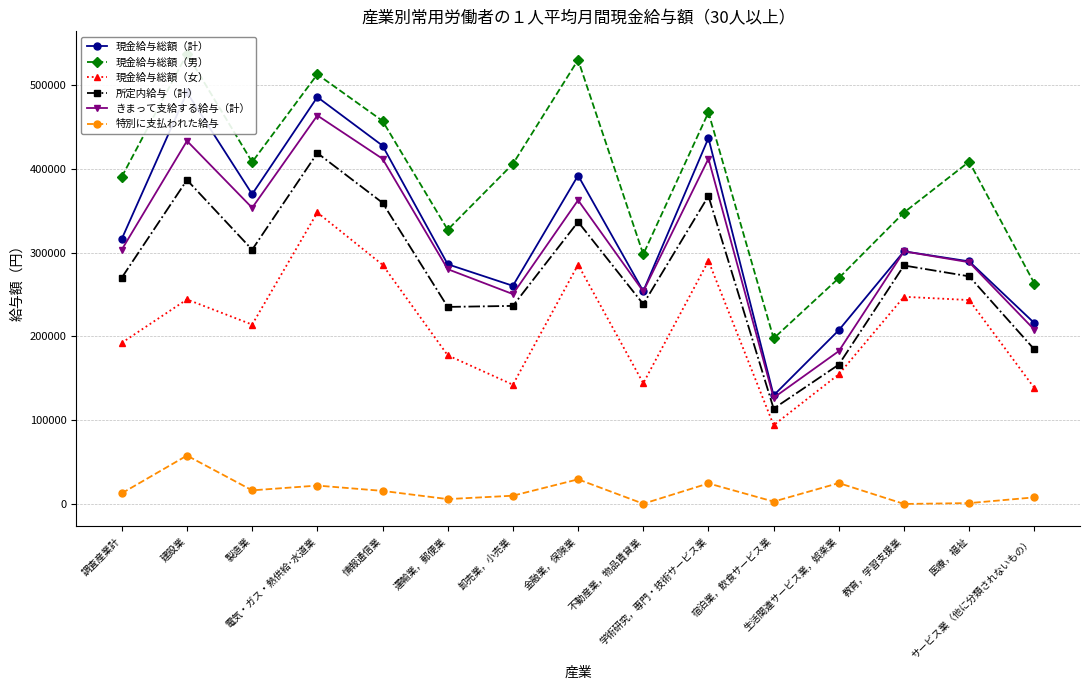

How many lines are shown in the chart?

6